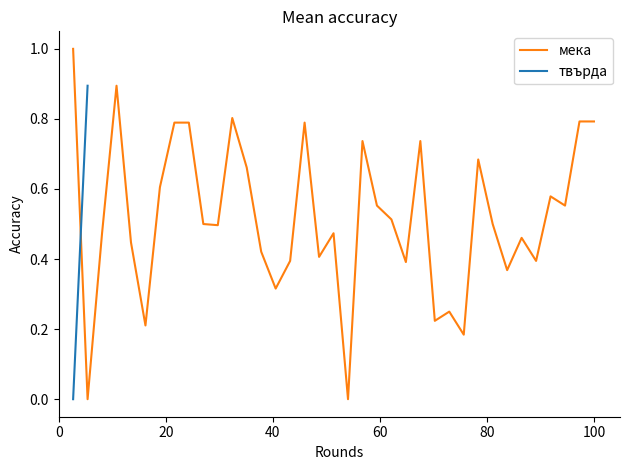

What is the maximum value for мека?

1.0